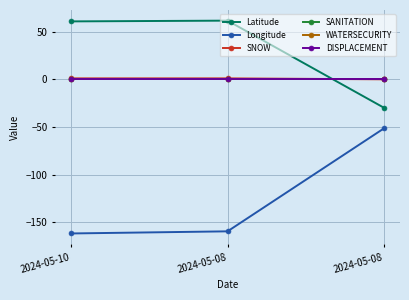

What is the difference between the highest and lowest values at 2024-05-10?

222.5